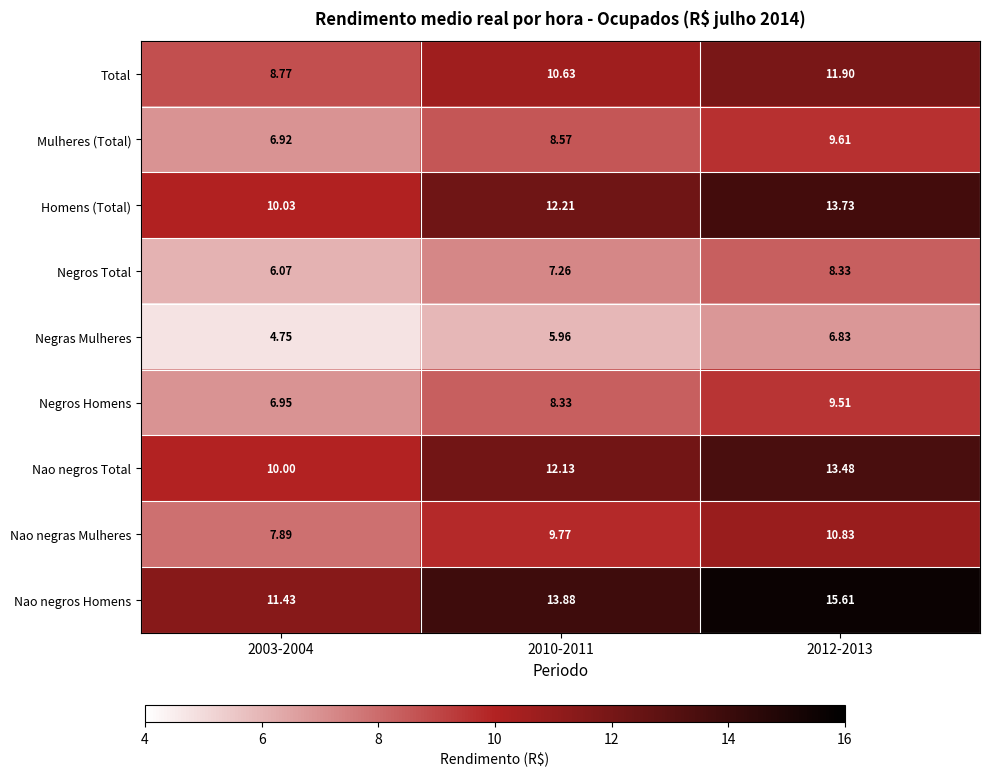

Which series has the largest range (max minus min)?

Nao negros Homens